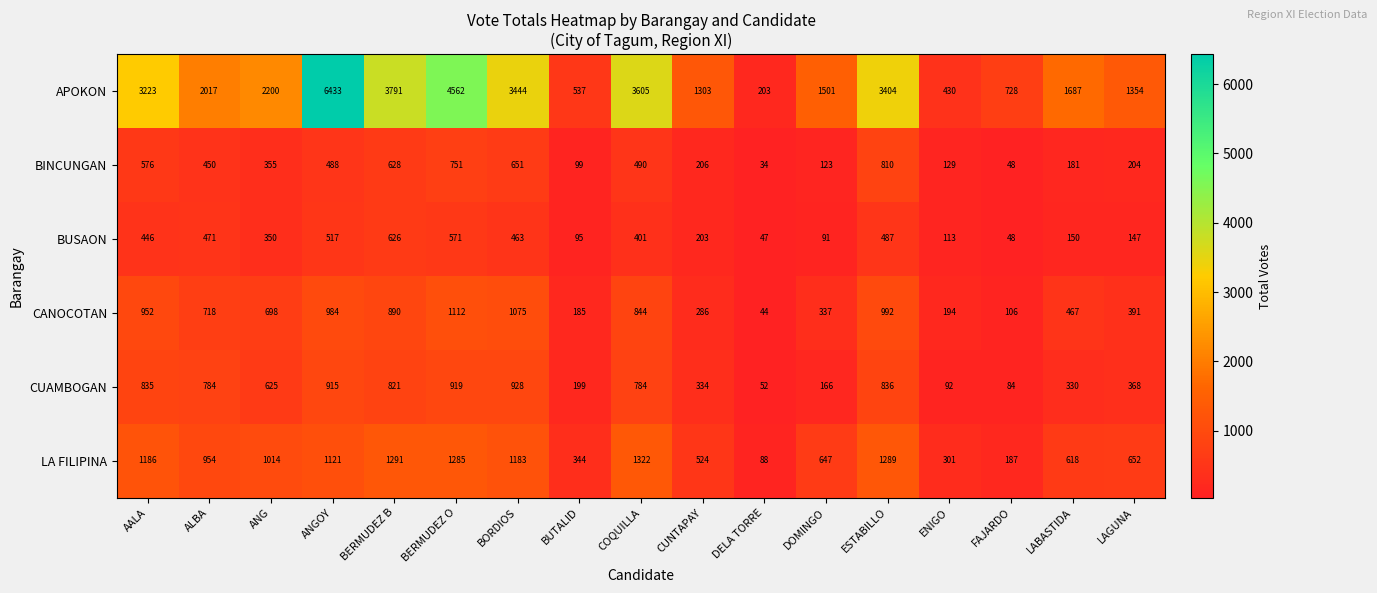

Which label corresponds to the largest value in the chart?

ANGOY